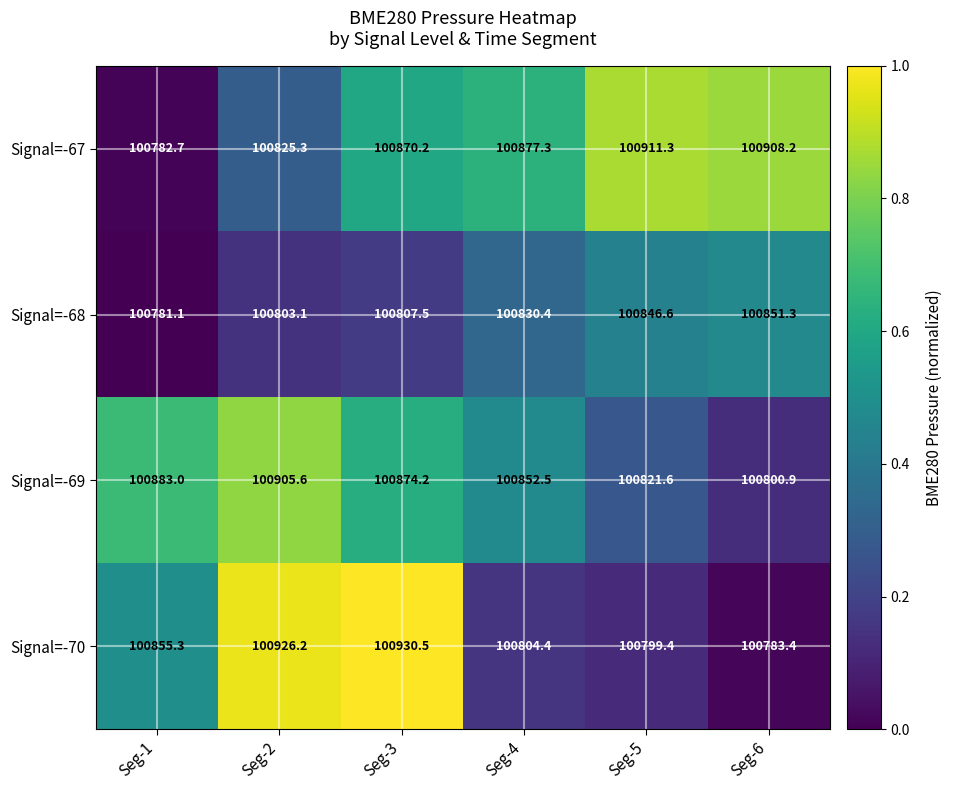

How many categories are shown in the chart?

6